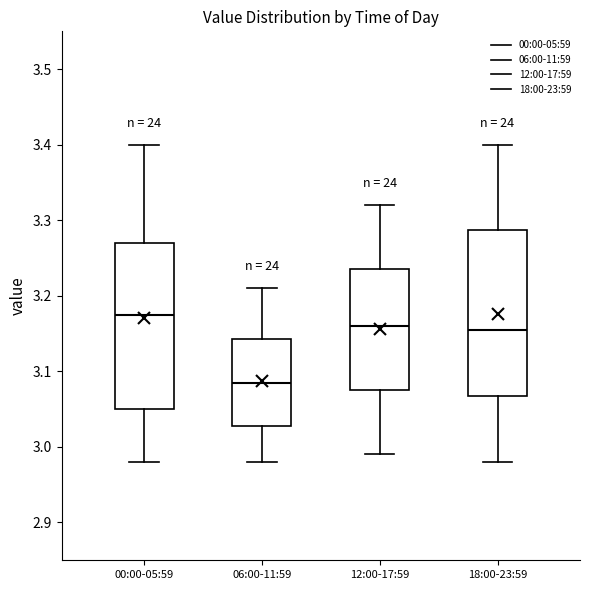

Which box has the lowest median line?

06:00-11:59